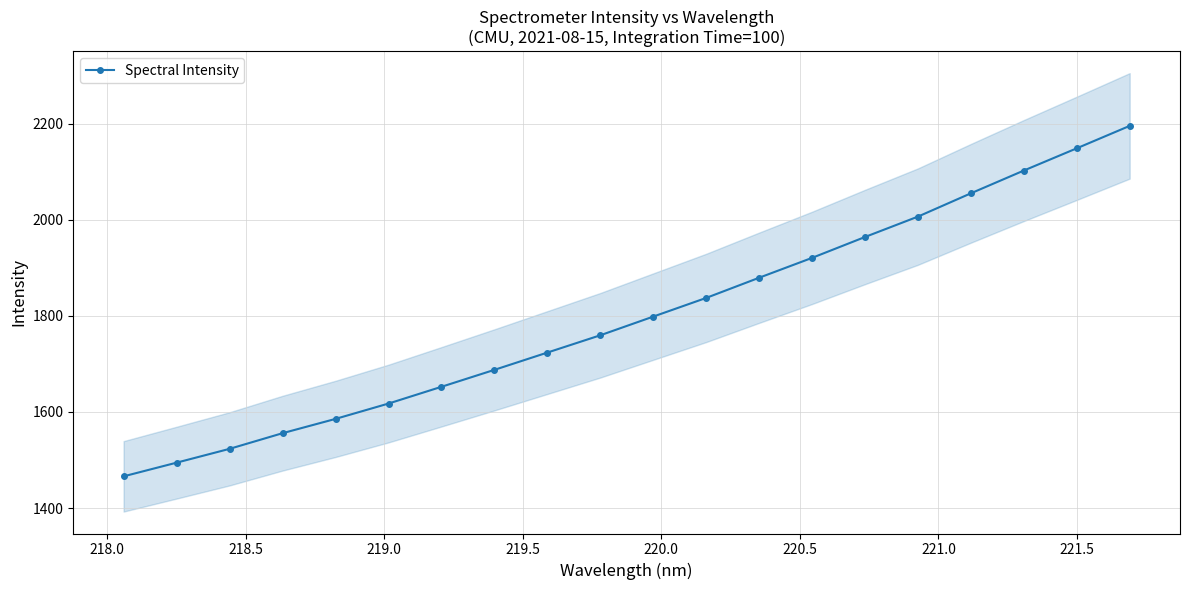

What is the value of the Spectral Intensity point at the 7th from the left?

1652.4